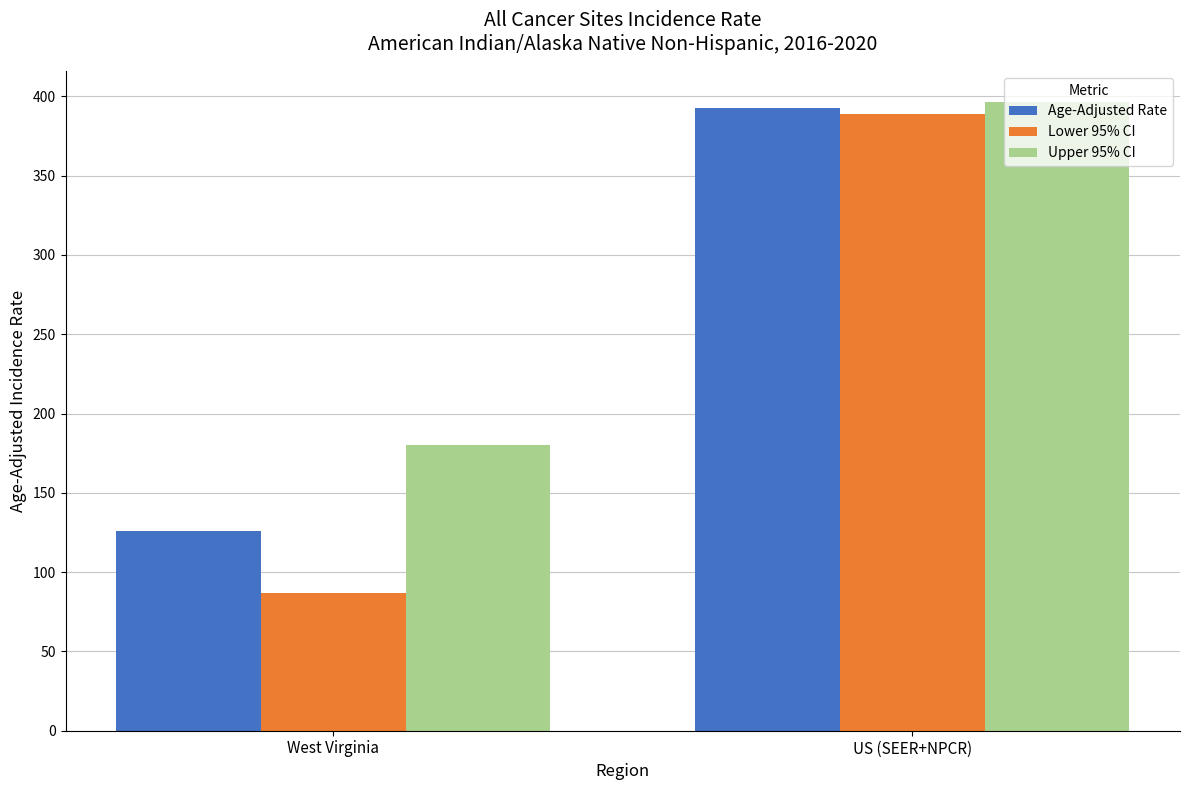

How many data points in Upper 95% CI are above 396?

1